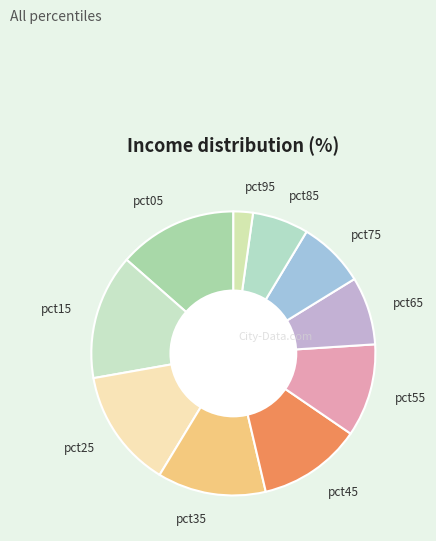

How many segments does this pie chart have?

10